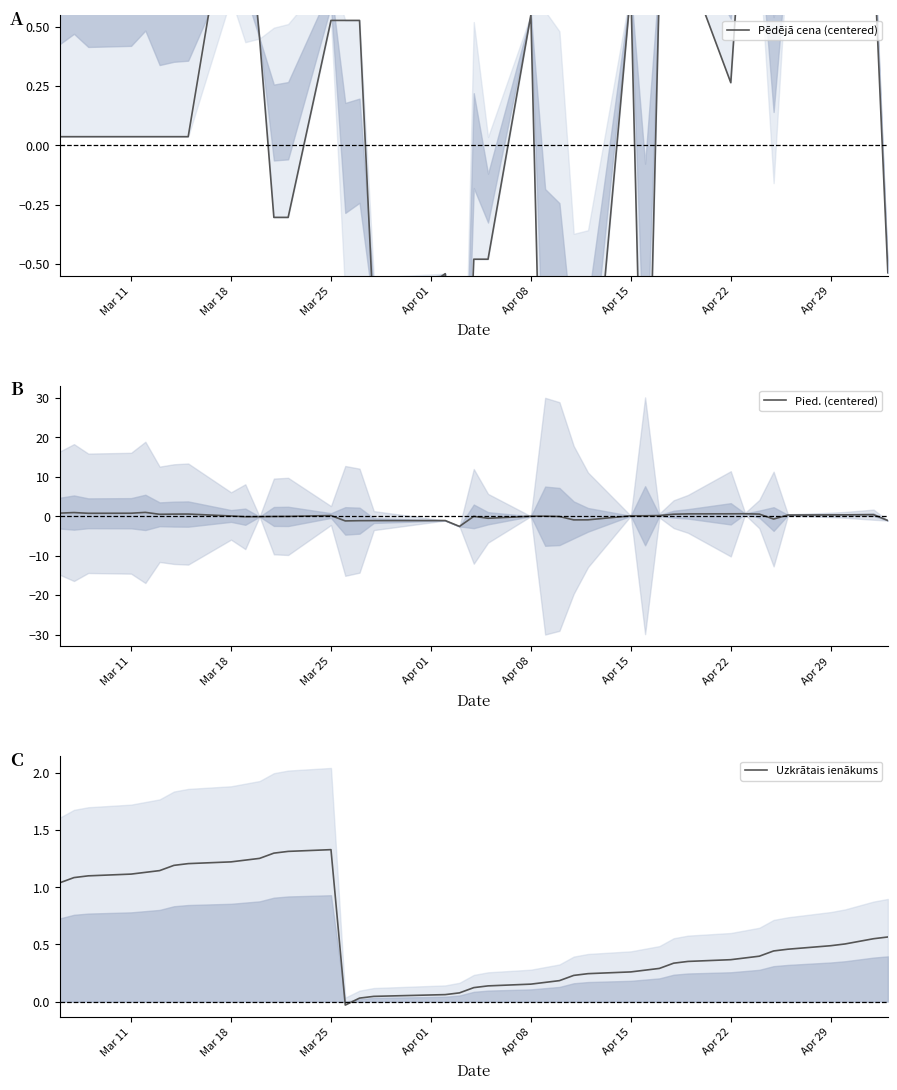

The Pied. (centered) series shows 0.0 at Apr 08. True or false?

True